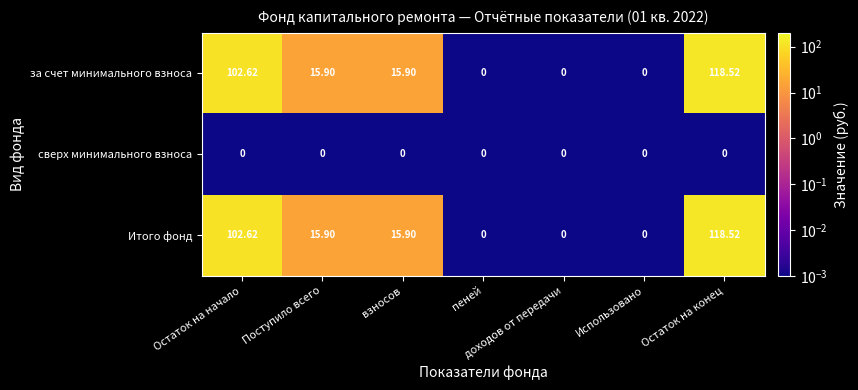

At which label does Итого фонд reach its peak?

Остаток на конец